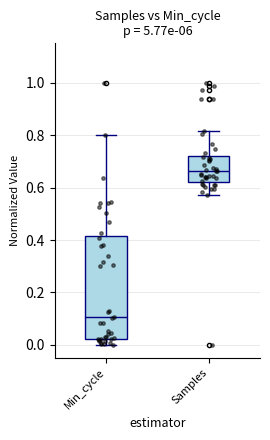

Reading left to right, read every box against the y-axis: the position of its median line, the range the box covers, and the ends of its whiskers. The values are not printed on the chart, so give them approximately, as read against the axis.

Min_cycle: median 0.10, box 0.02 to 0.42, whiskers 0.00 to 0.80
Samples: median 0.66, box 0.62 to 0.72, whiskers 0.58 to 0.82